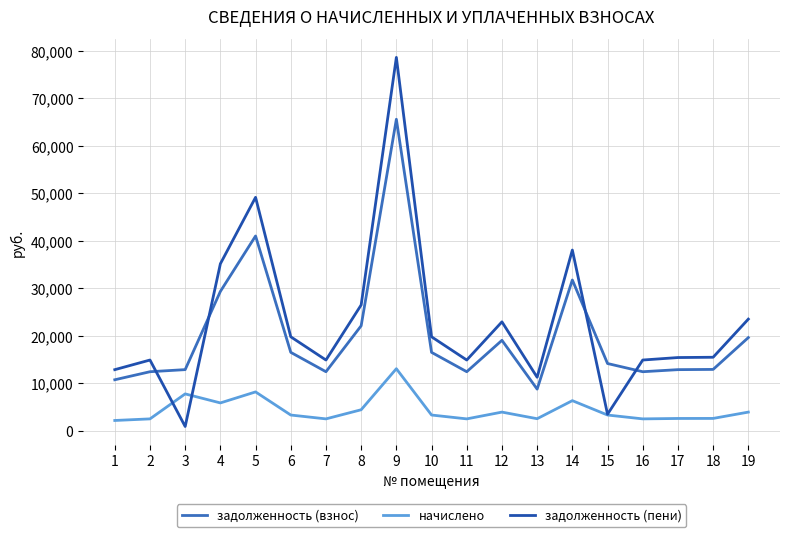

Which series ends up on top after the final intersection of задолженность (пени) and начислено?

задолженность (пени)